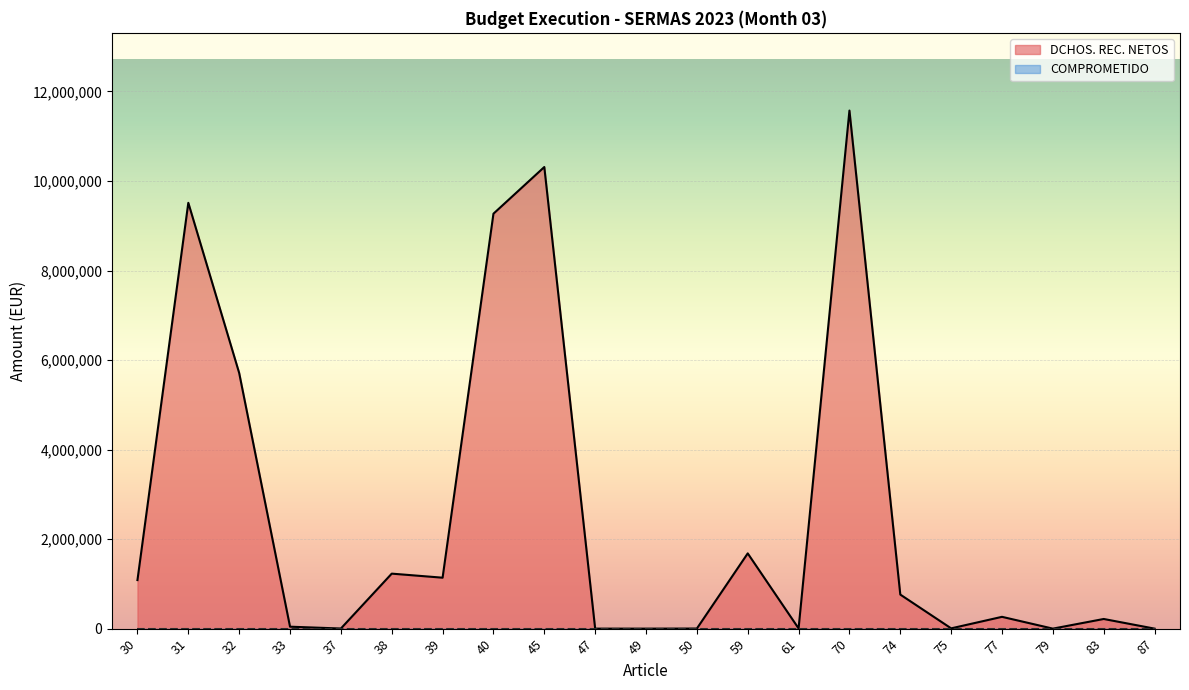

Rank the categories by value from lowest to highest.

47, 49, 79, 87, 50, 37, 61, 75, 33, 83, 77, 74, 30, 39, 38, 59, 32, 40, 31, 45, 70